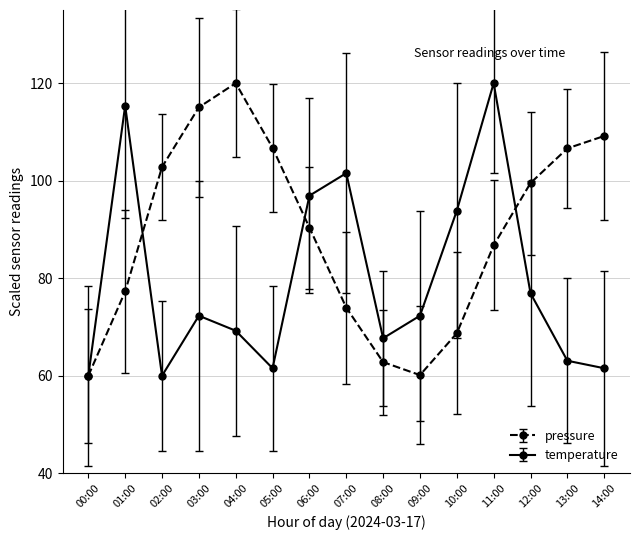

What value does the temperature series have at 04:00?

69.2